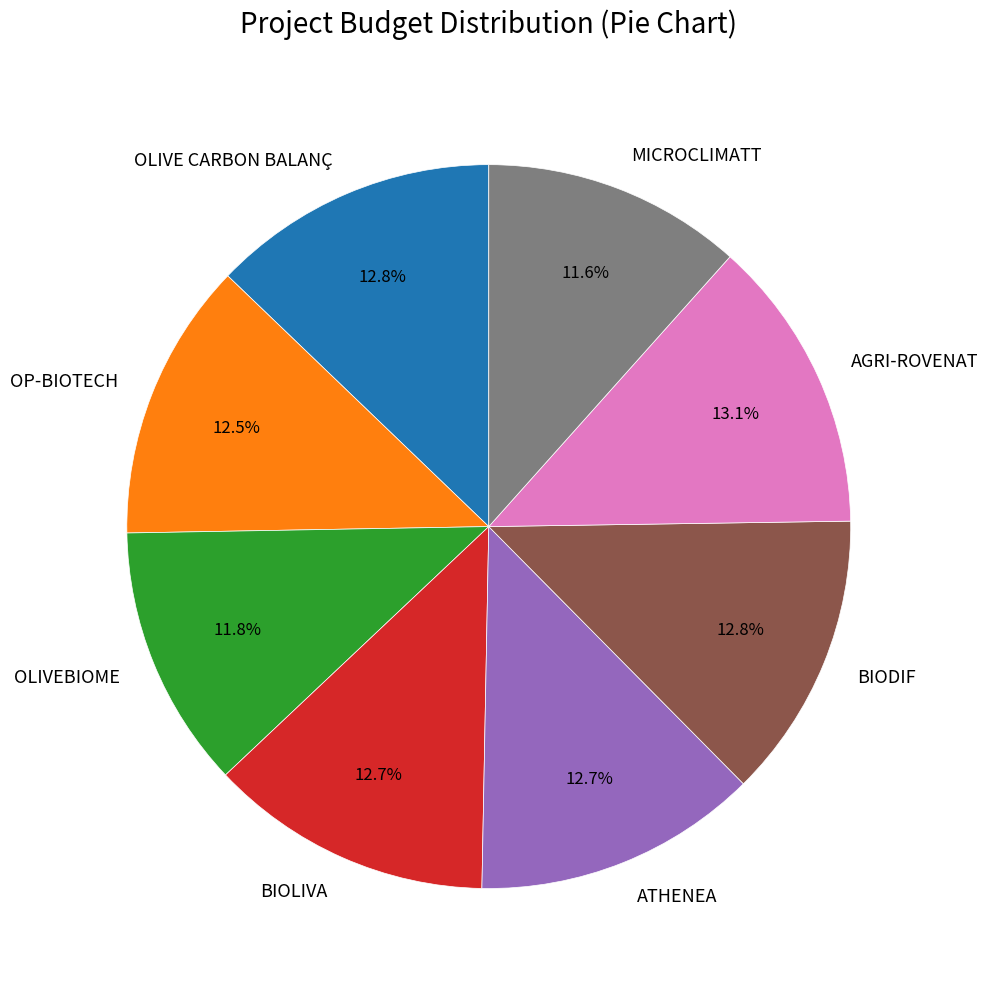

What portion of the pie excludes OLIVE CARBON BALANÇ?

87.2%